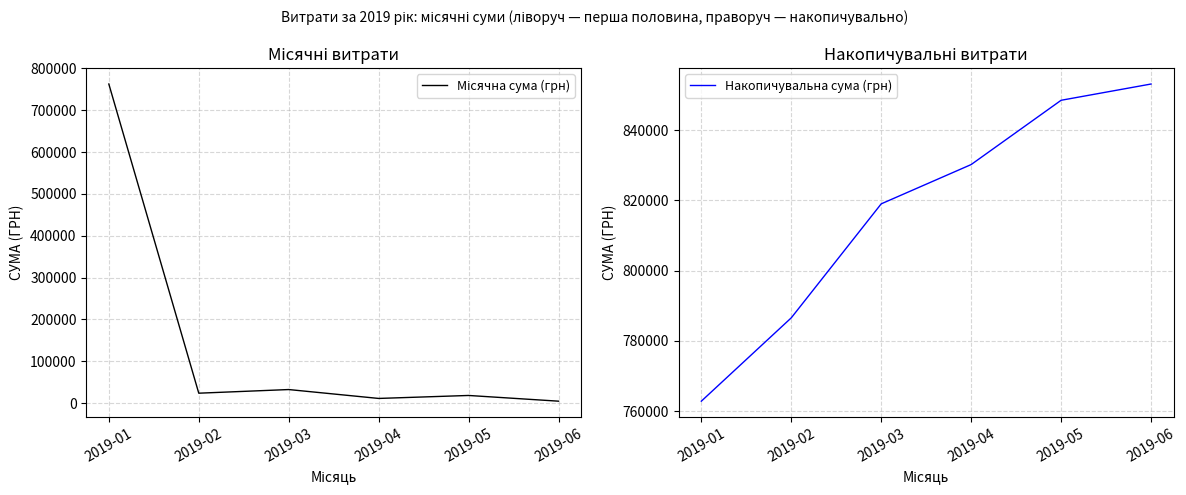

What are all the series names shown in the legend?

Місячна сума (грн), Накопичувальна сума (грн)